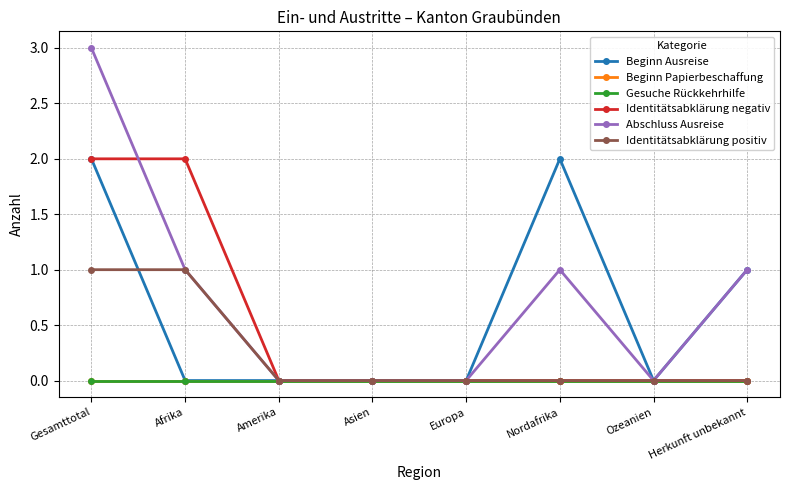

At which label is Gesuche Rückkehrhilfe closest to 0?

Gesamttotal